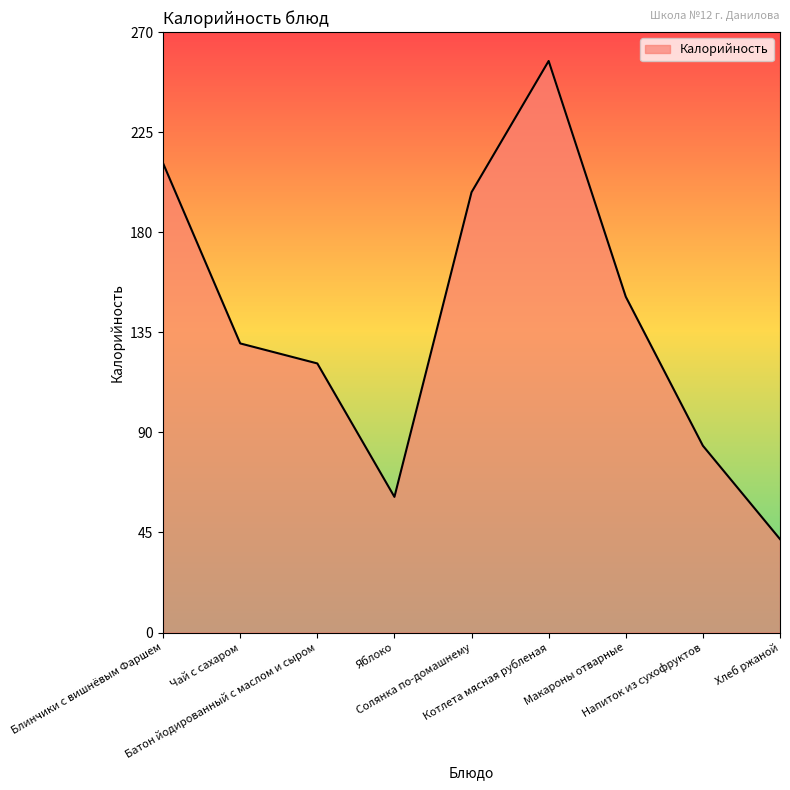

Reading right to left, list all the values displayed in this chart.

42	84	151	257	198	61	121	130	211